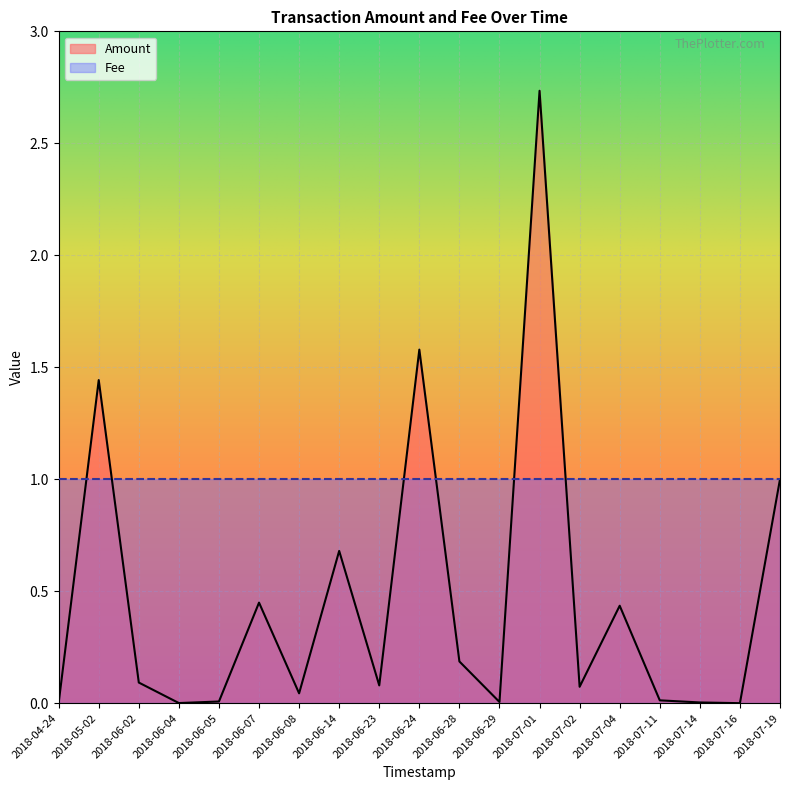

Rank the categories by value from lowest to highest.

2018-07-16, 2018-06-04, 2018-04-24, 2018-07-14, 2018-06-29, 2018-06-05, 2018-07-11, 2018-06-08, 2018-07-02, 2018-06-23, 2018-06-02, 2018-06-28, 2018-07-04, 2018-06-07, 2018-06-14, 2018-07-19, 2018-05-02, 2018-06-24, 2018-07-01